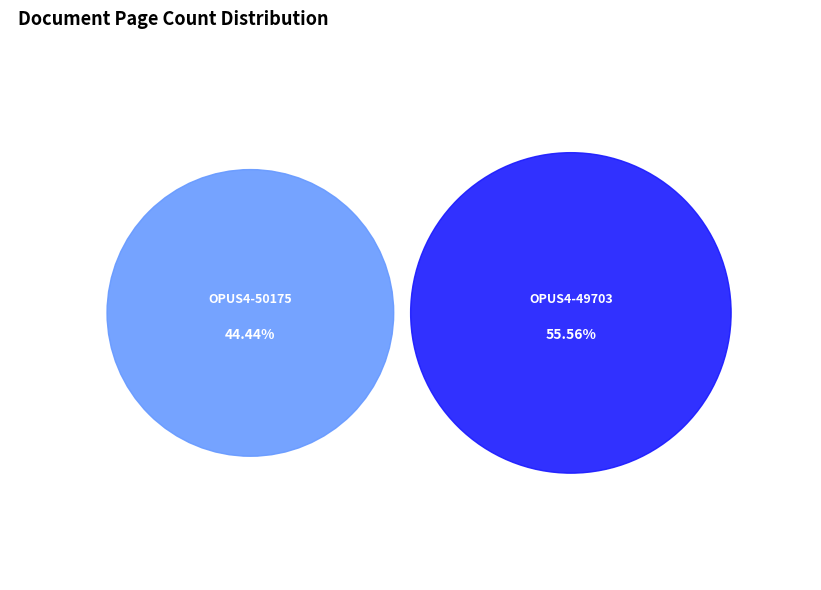

Approximately how many times larger is the value at OPUS4-49703 compared to OPUS4-50175?

1.2